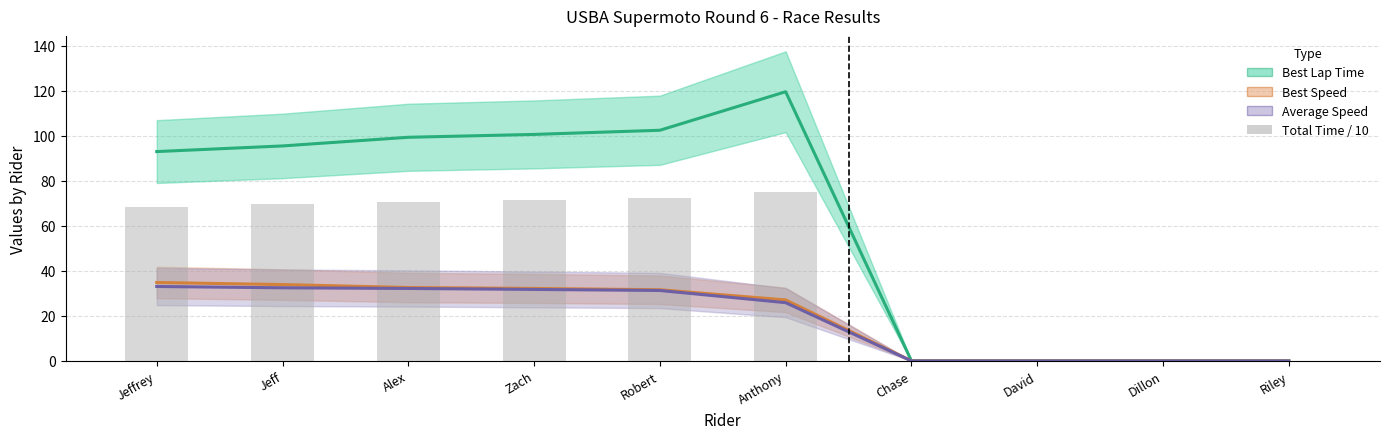

How many categories are shown in the chart?

10